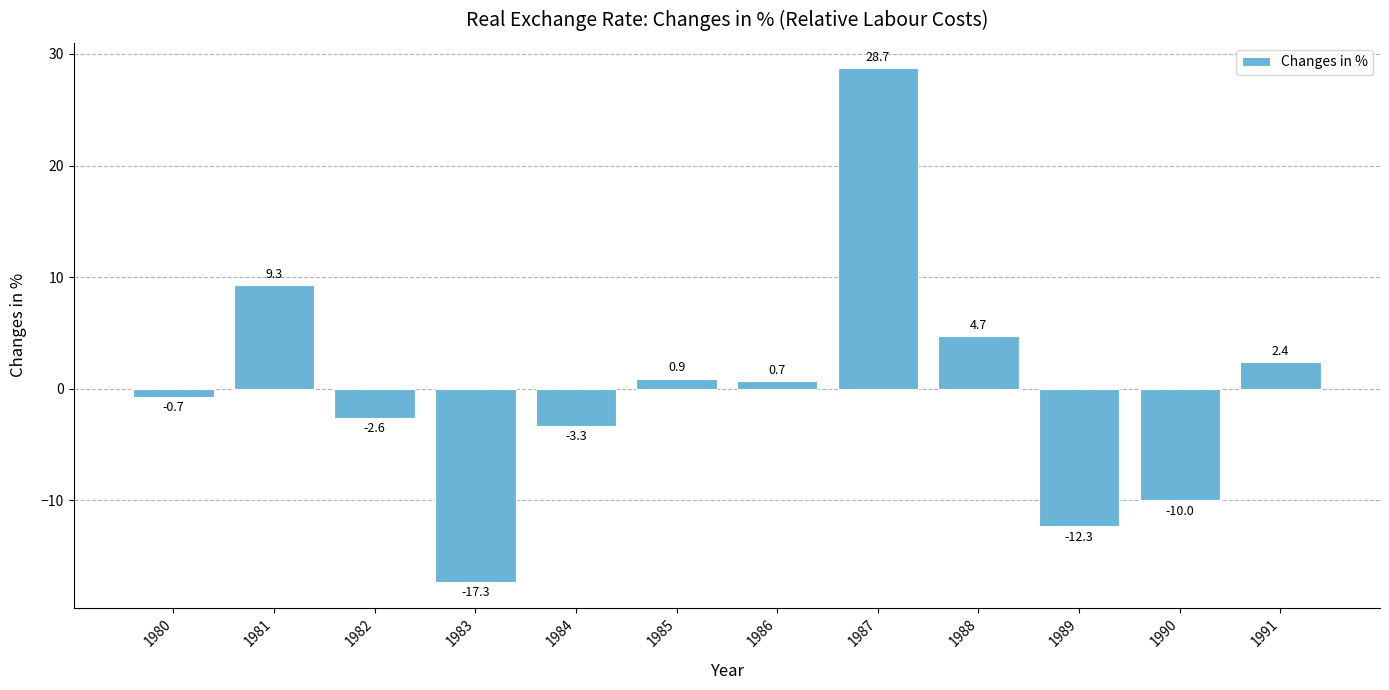

What is the change in value from 1989 to 1991?

+14.7